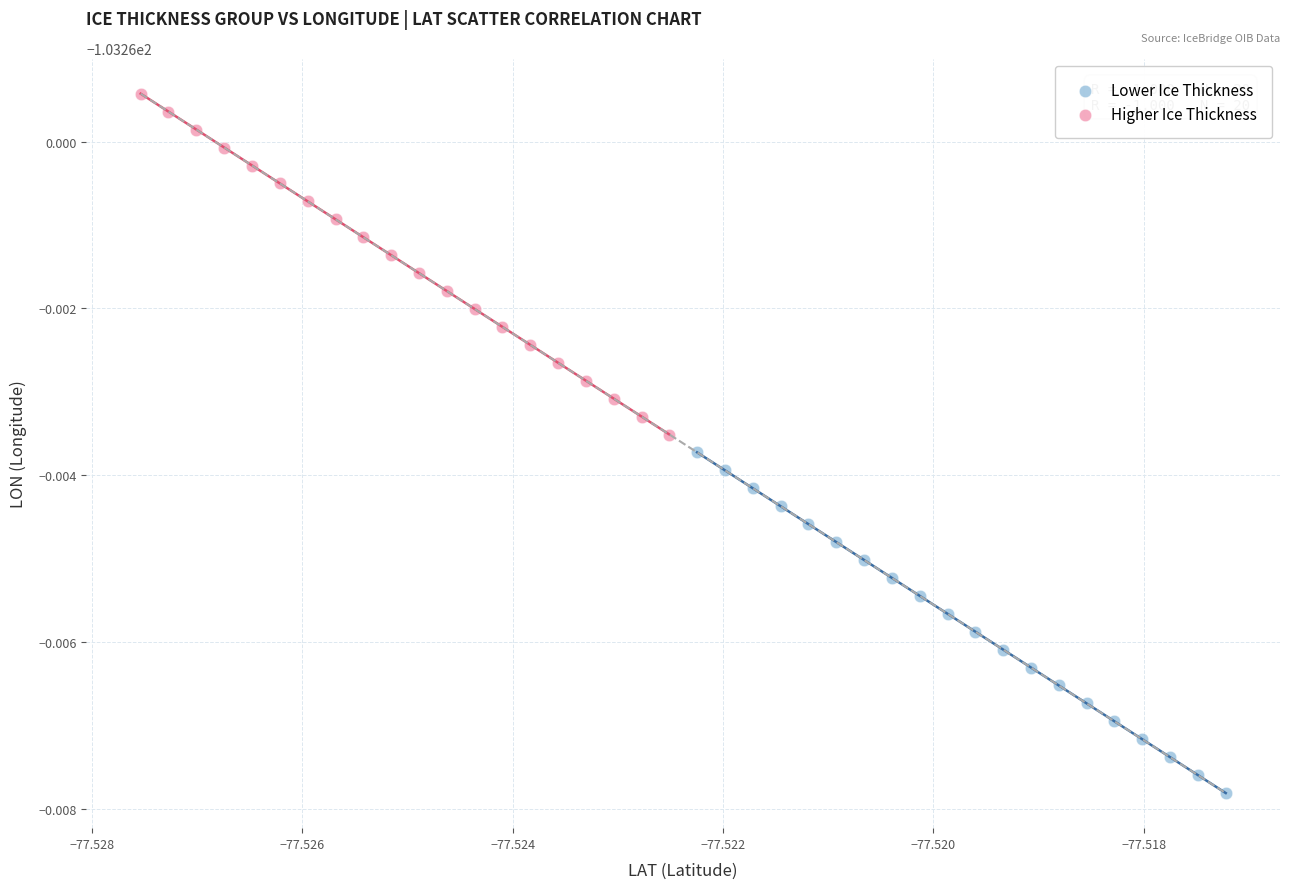

Which series contains the lowest Y value?

Lower Ice Thickness